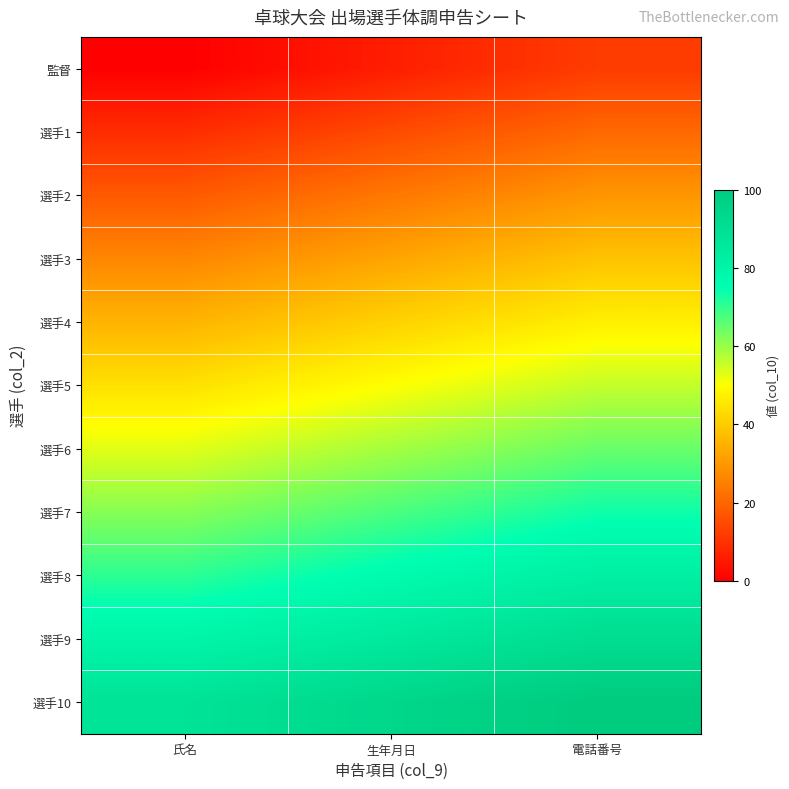

How many categories are shown in the chart?

3